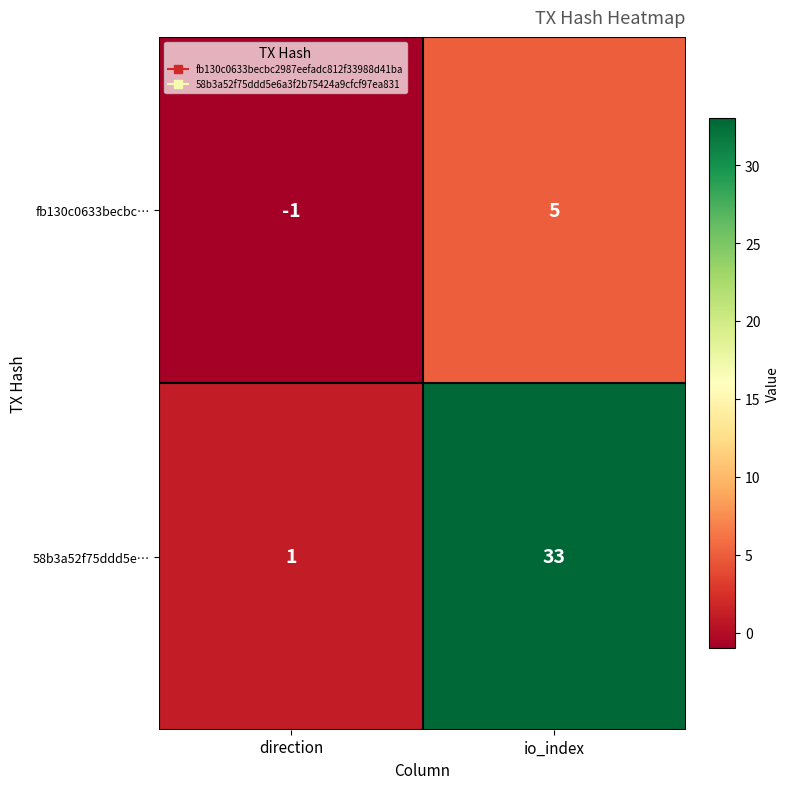

The 58b3a52f75ddd5e… series shows 33 at io_index. True or false?

True